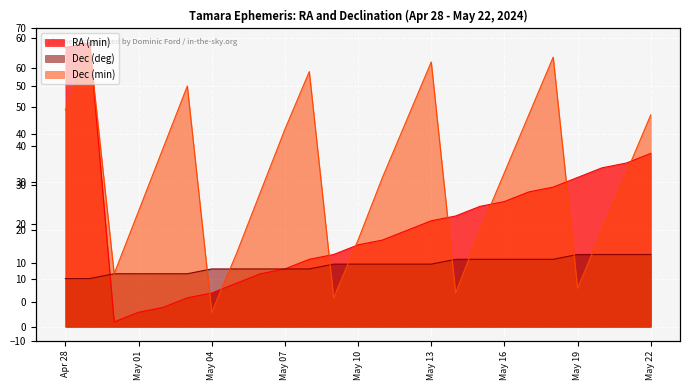

How many lines are shown in the chart?

3